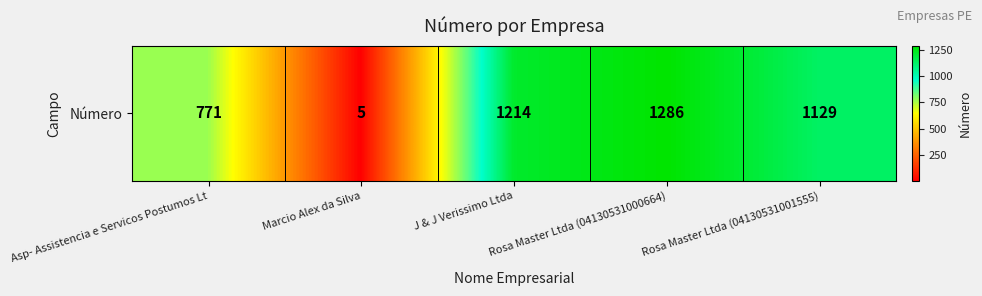

How many data points are less than 1129?

2